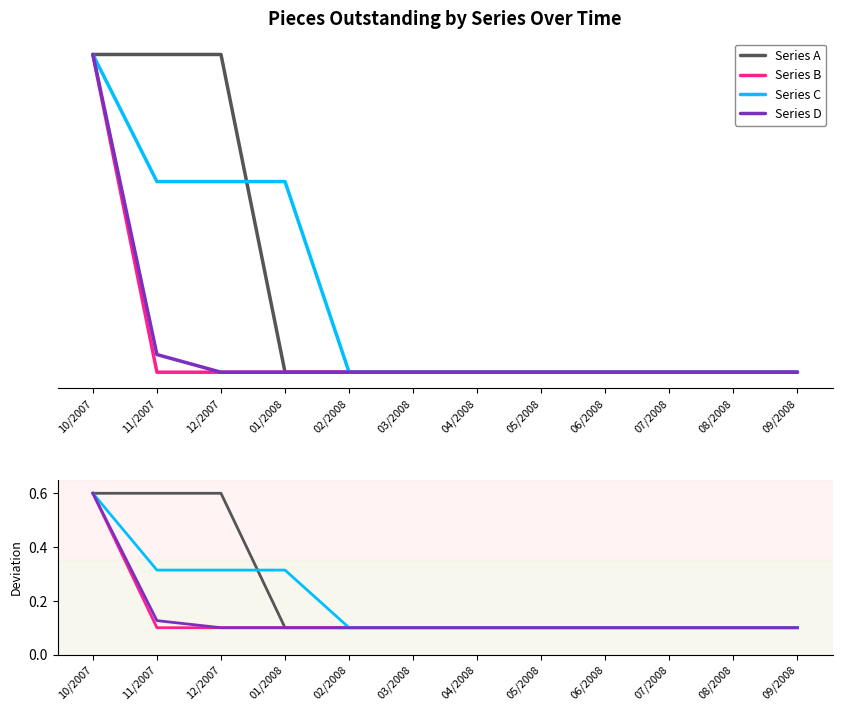

What is the sum of the Series B values at 07/2008 and 02/2008?

0.2